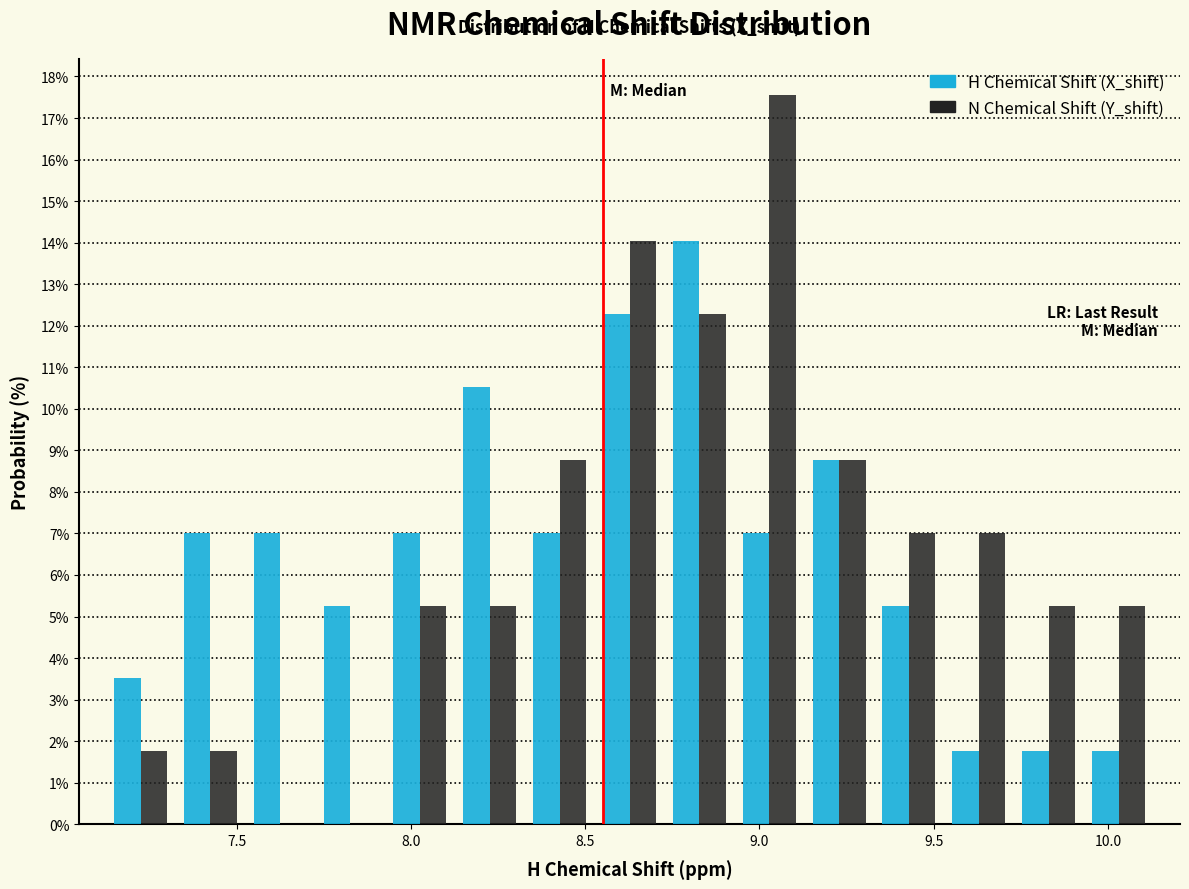

In the N Chemical Shift (Y_shift) series, which range on the x-axis has the tallest bar?

8.95 to 9.15